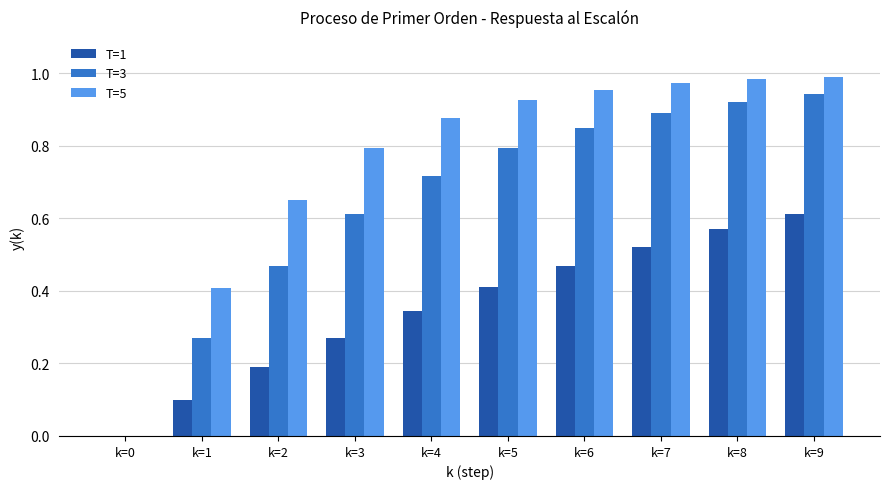

Is it true that T=5 equals 0.4 at k=1?

True